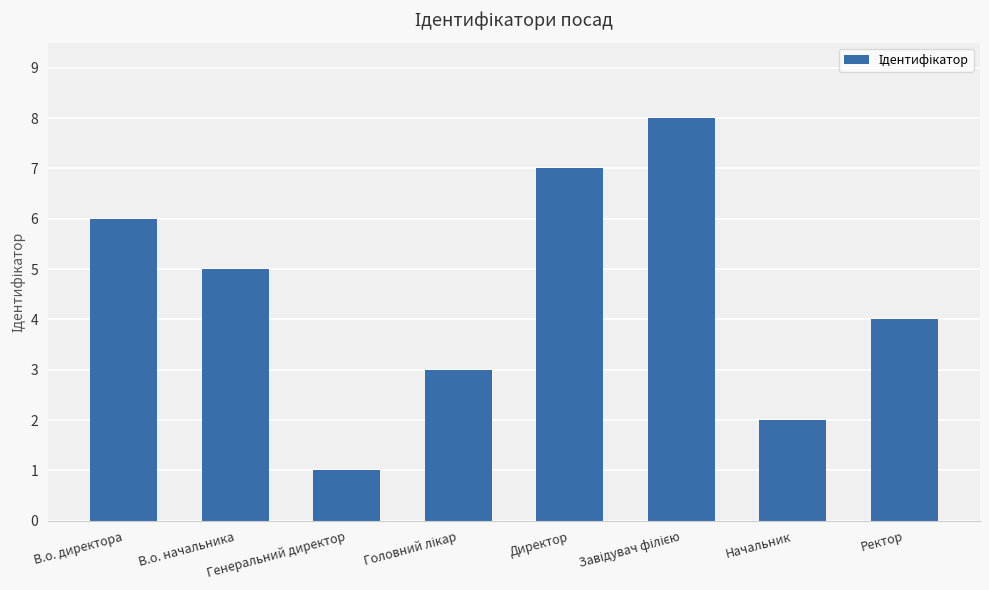

How many values are below 5?

4